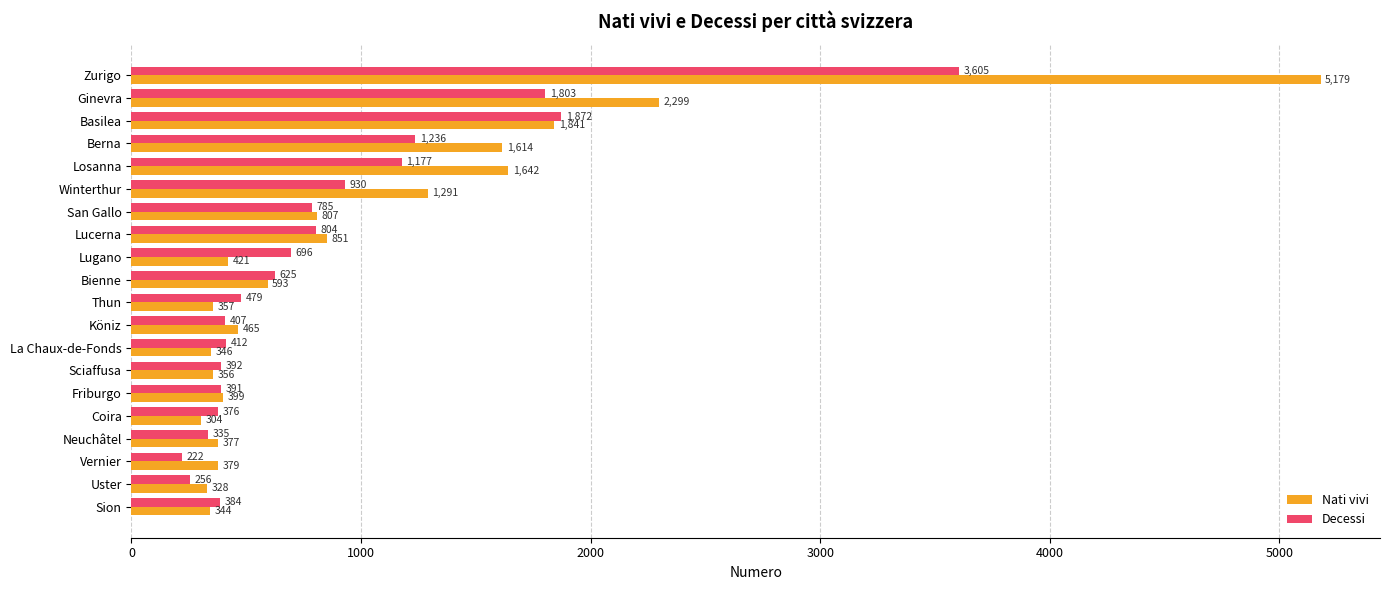

What is the smallest value displayed?

222